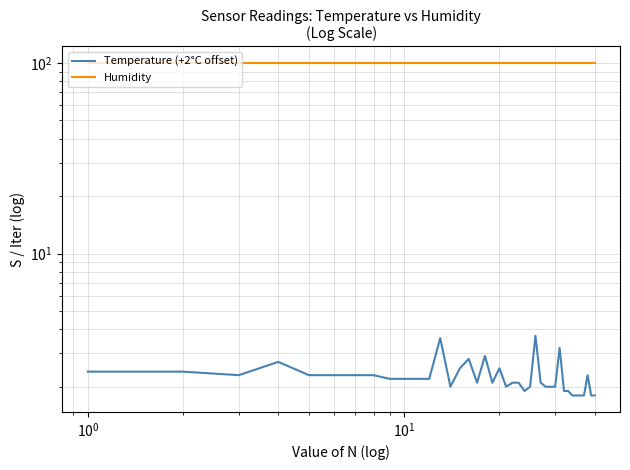

How many lines are shown in the chart?

2